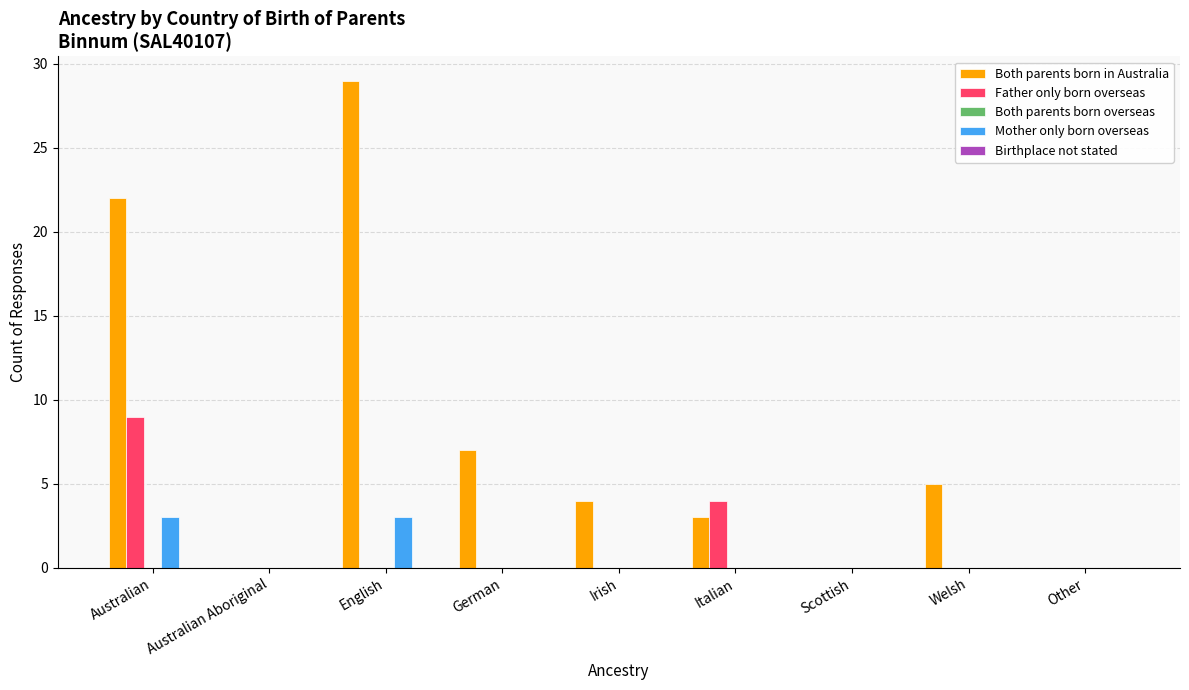

What is the total value across all series at Irish?

4